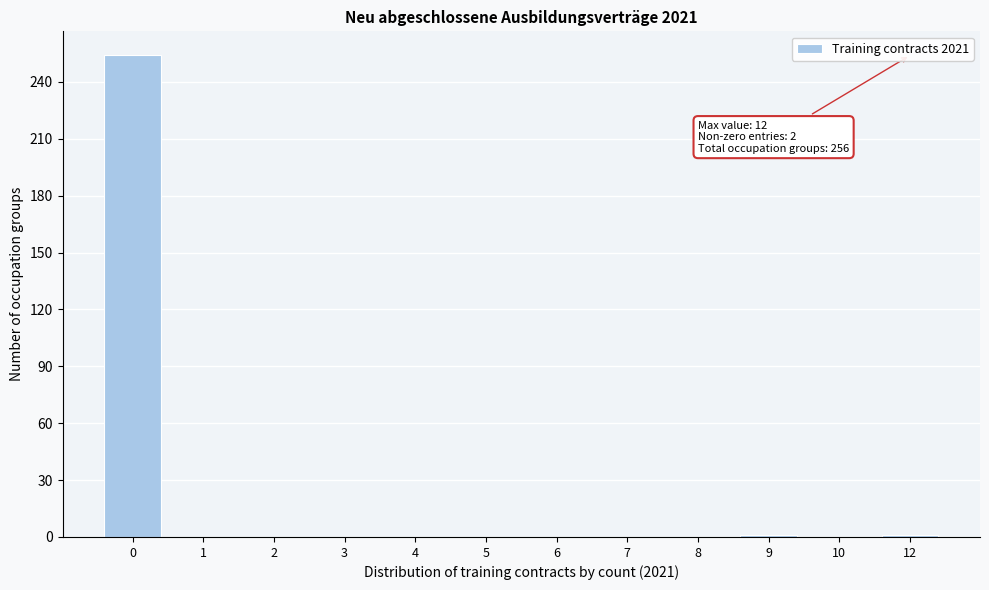

What is the greatest value displayed?

254